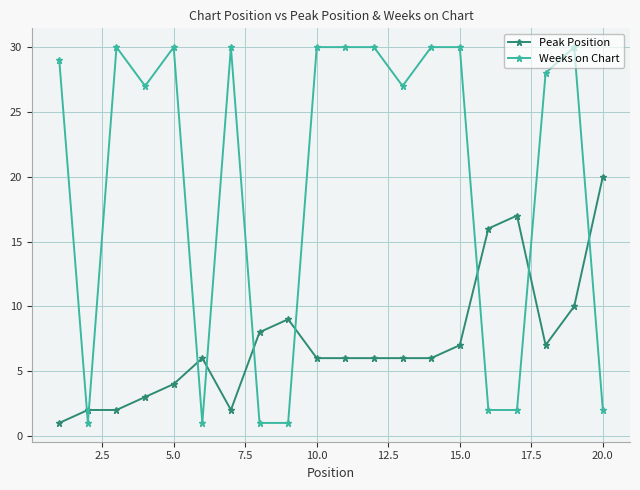

Which series has the largest range (max minus min)?

Weeks on Chart